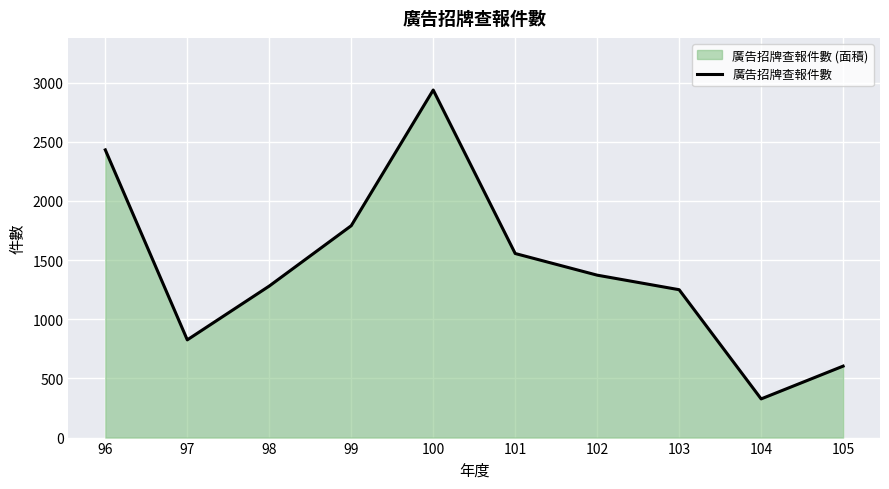

What is the difference between the values at 104 and 103?

923